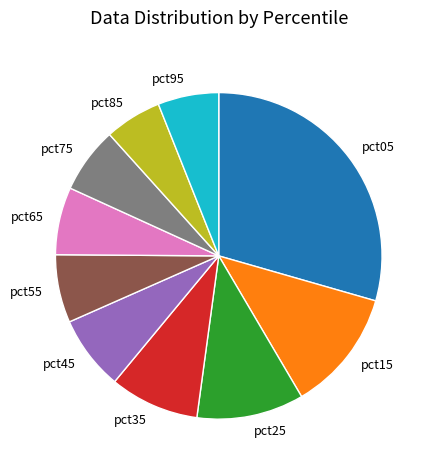

How many segments does this pie chart have?

10